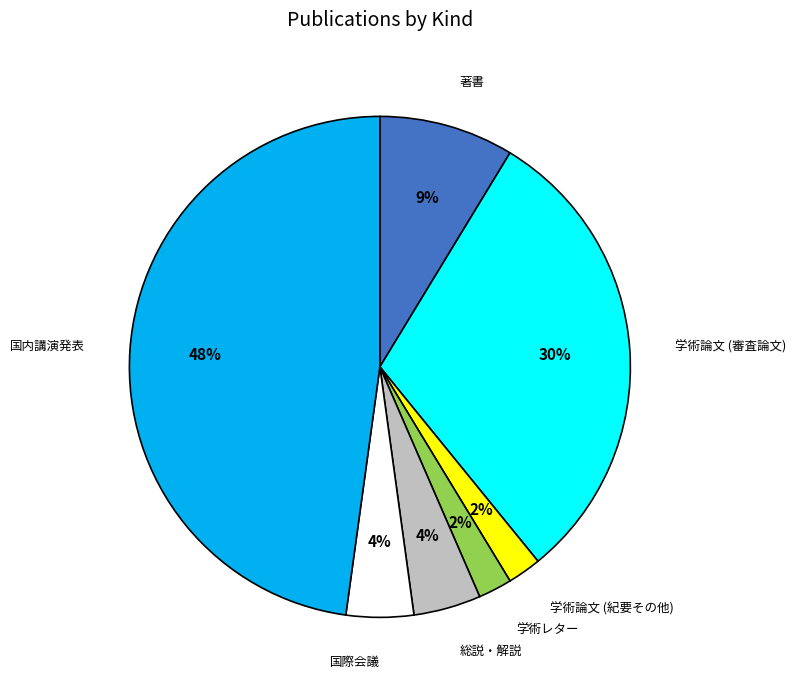

To the nearest percent, what is the difference between the largest and smallest slice percentages?

46%